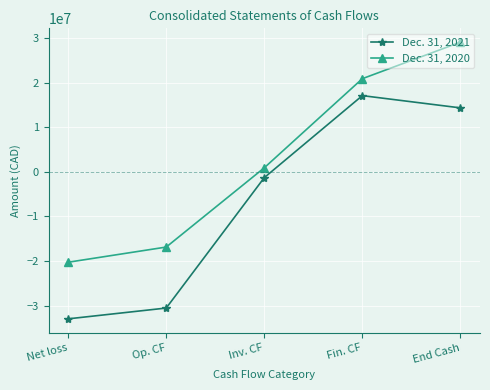

What is the lowest value of the Dec. 31, 2021 series?

-32933645